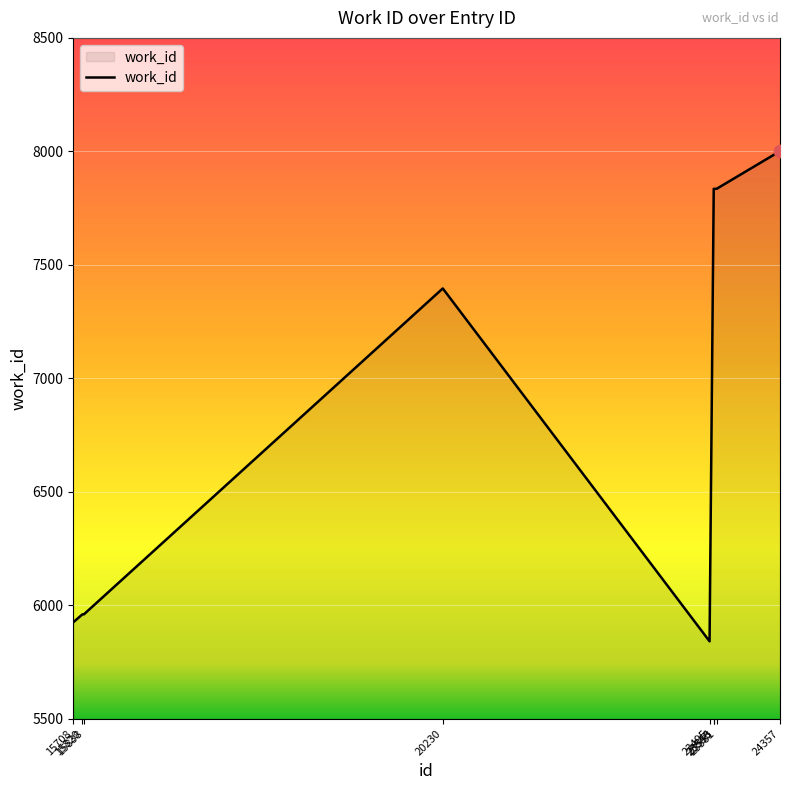

What is the change in value from 20230 to 23581?

+439